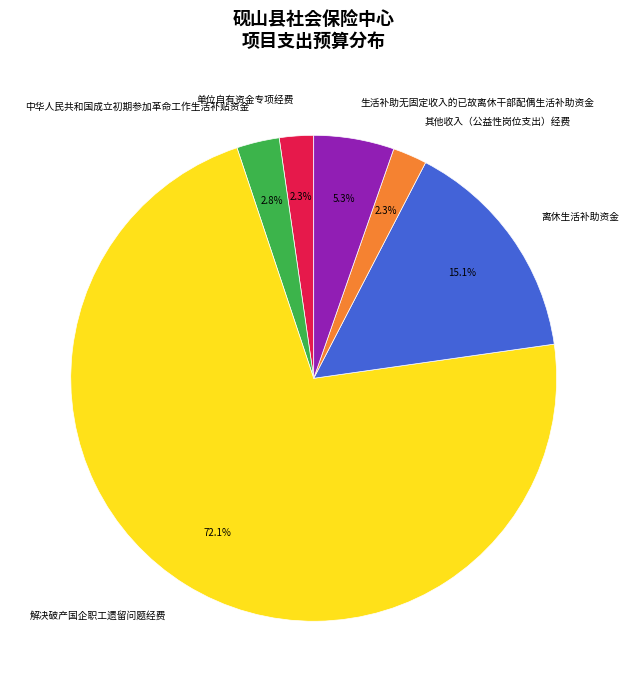

To the nearest percent, what percentage of the pie is 其他收入（公益性岗位支出）经费?

2%